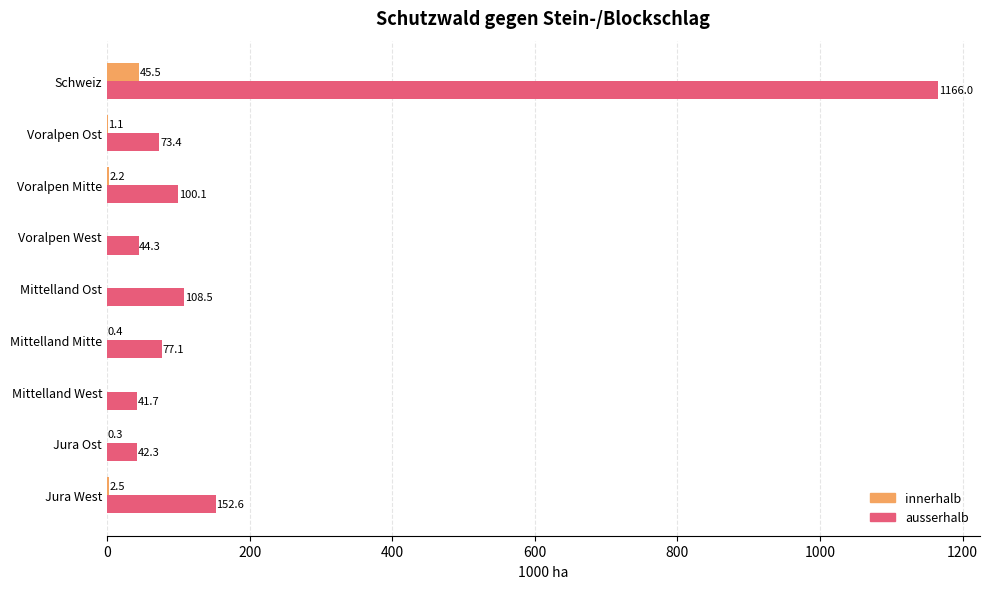

The value of ausserhalb at Jura West is 152.6. True or false?

True